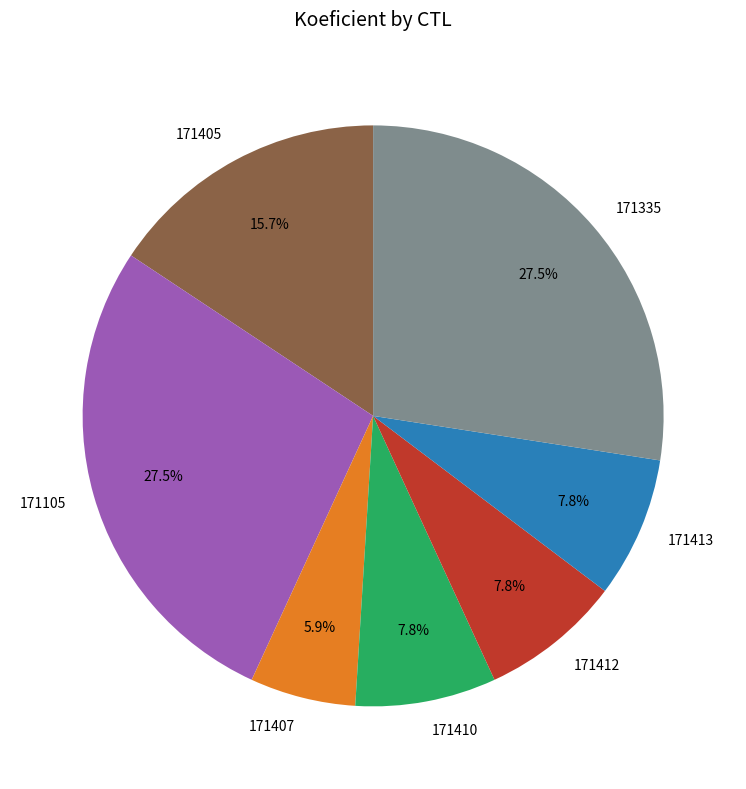

Which category has the smallest portion of the pie?

171407